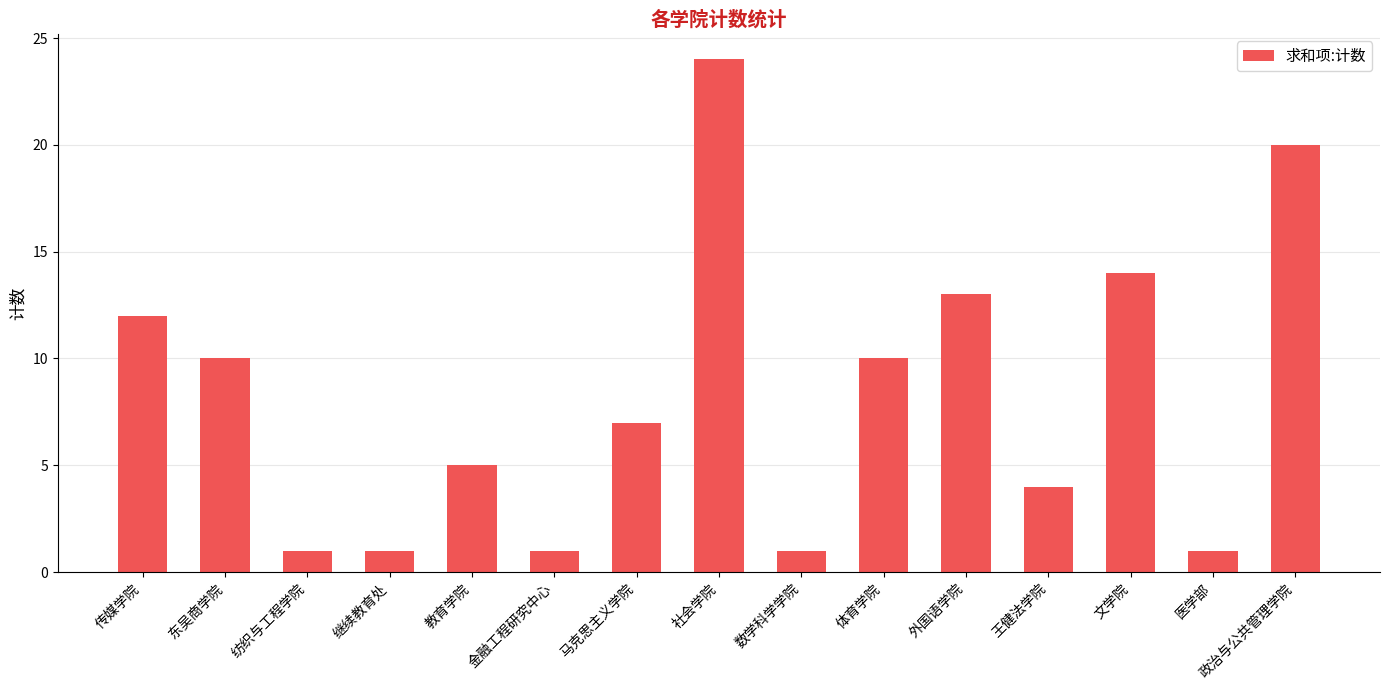

What is the change in value from 纺织与工程学院 to 王健法学院?

+3